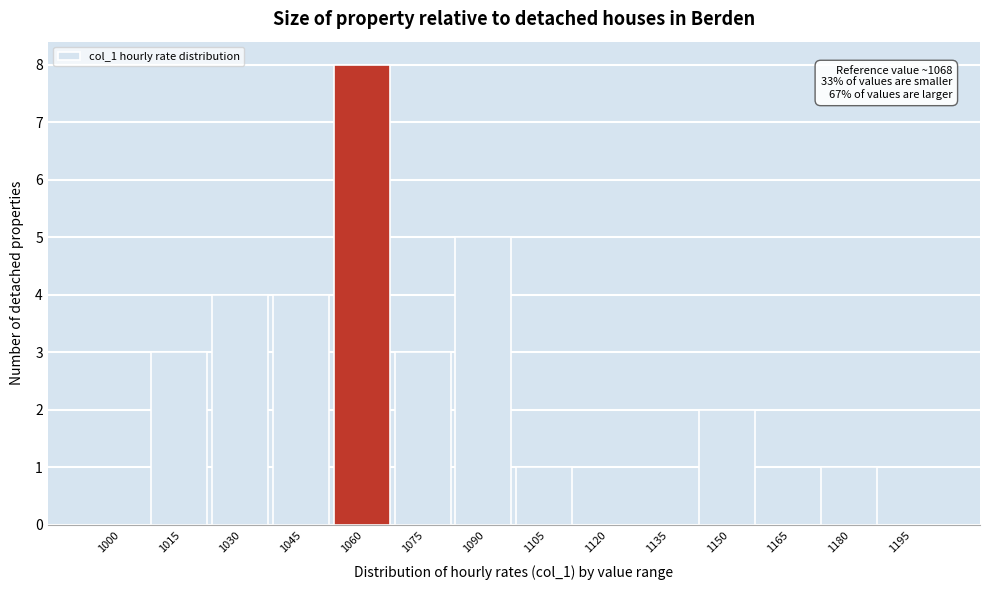

Reading left to right, extract all data points from this chart.

1000=0	1015=3	1030=4	1045=4	1060=8	1075=3	1090=5	1105=1	1120=0	1135=0	1150=2	1165=0	1180=1	1195=0